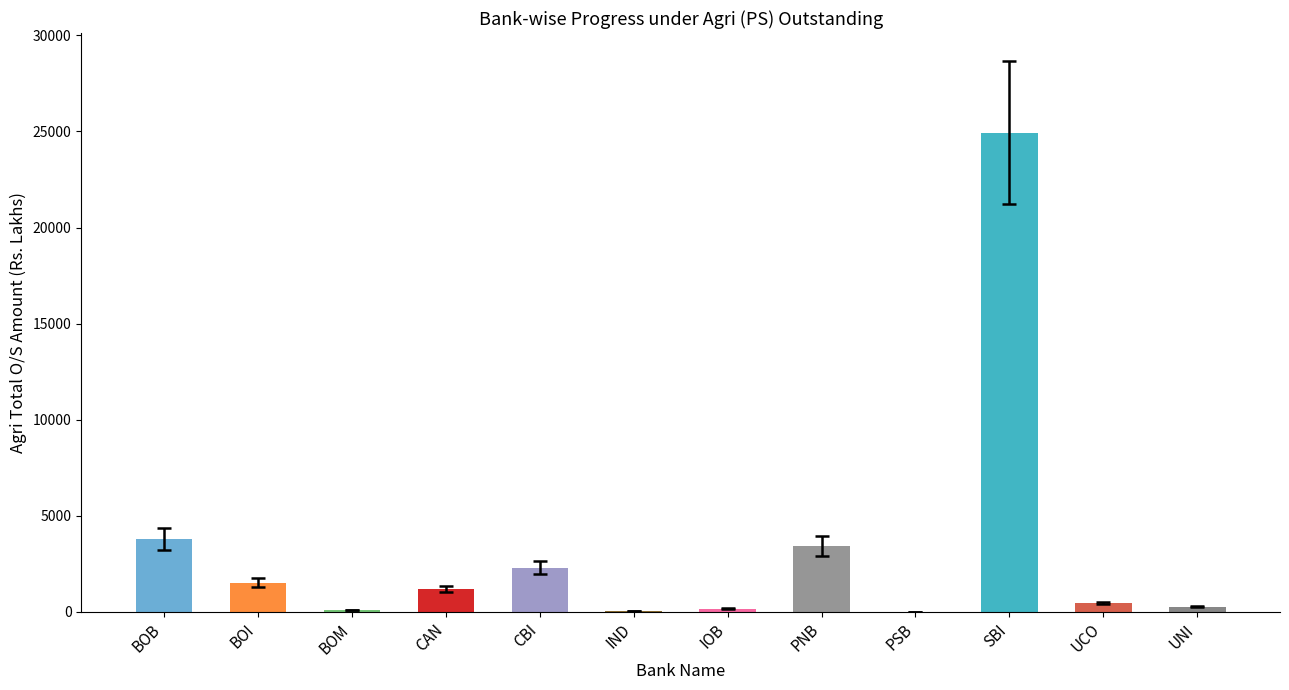

The chart shows a value of 6132.4 at BOB. True or false?

False